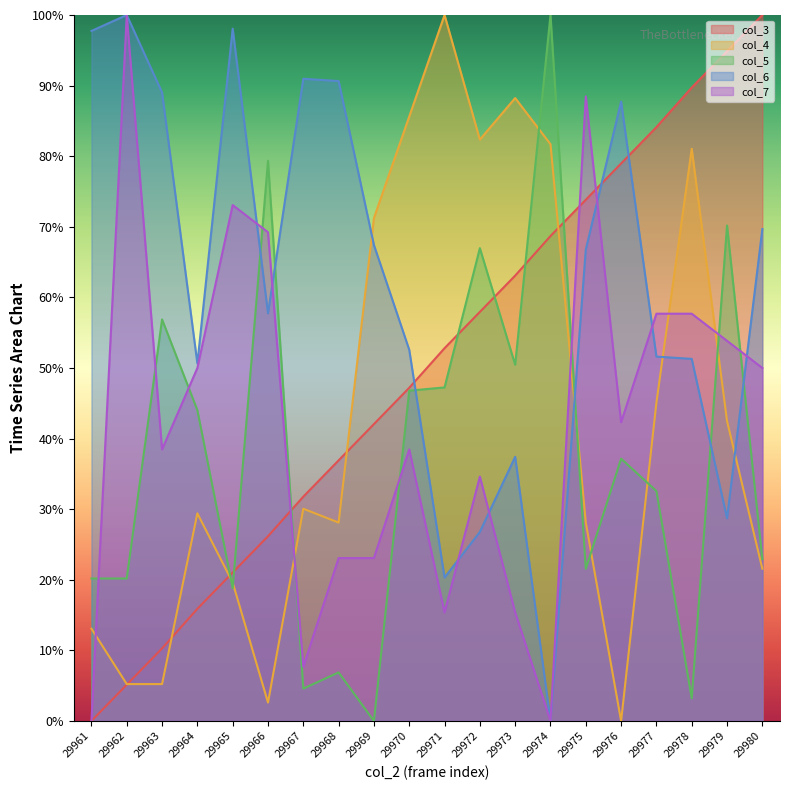

How many interior local valleys does the col_5 series have?

6